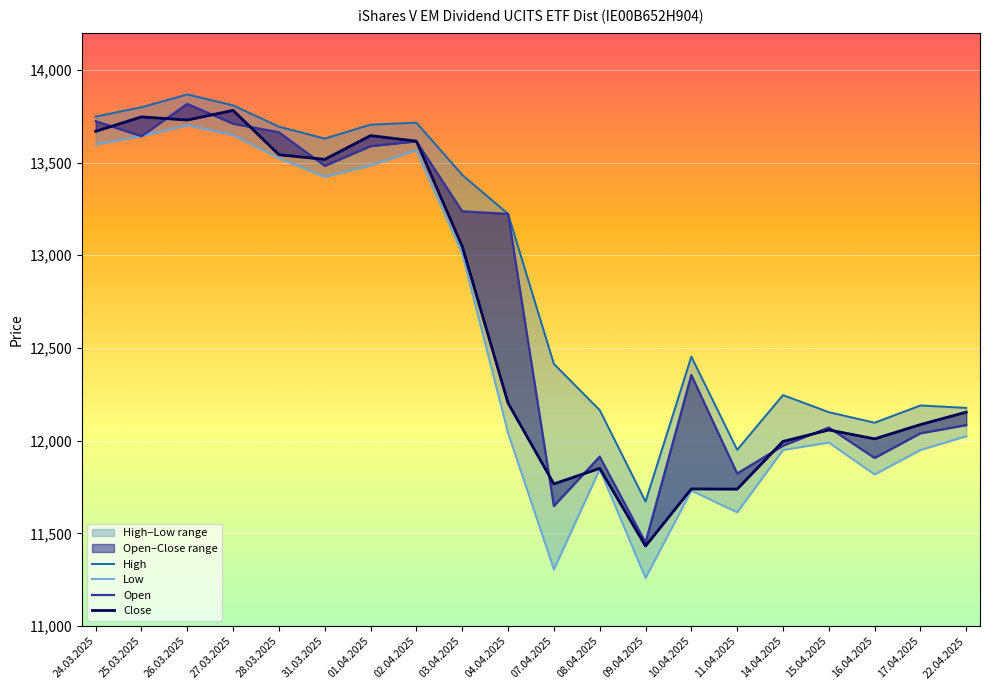

What is the sum of the Low values at 02.04.2025 and 27.03.2025?

27214